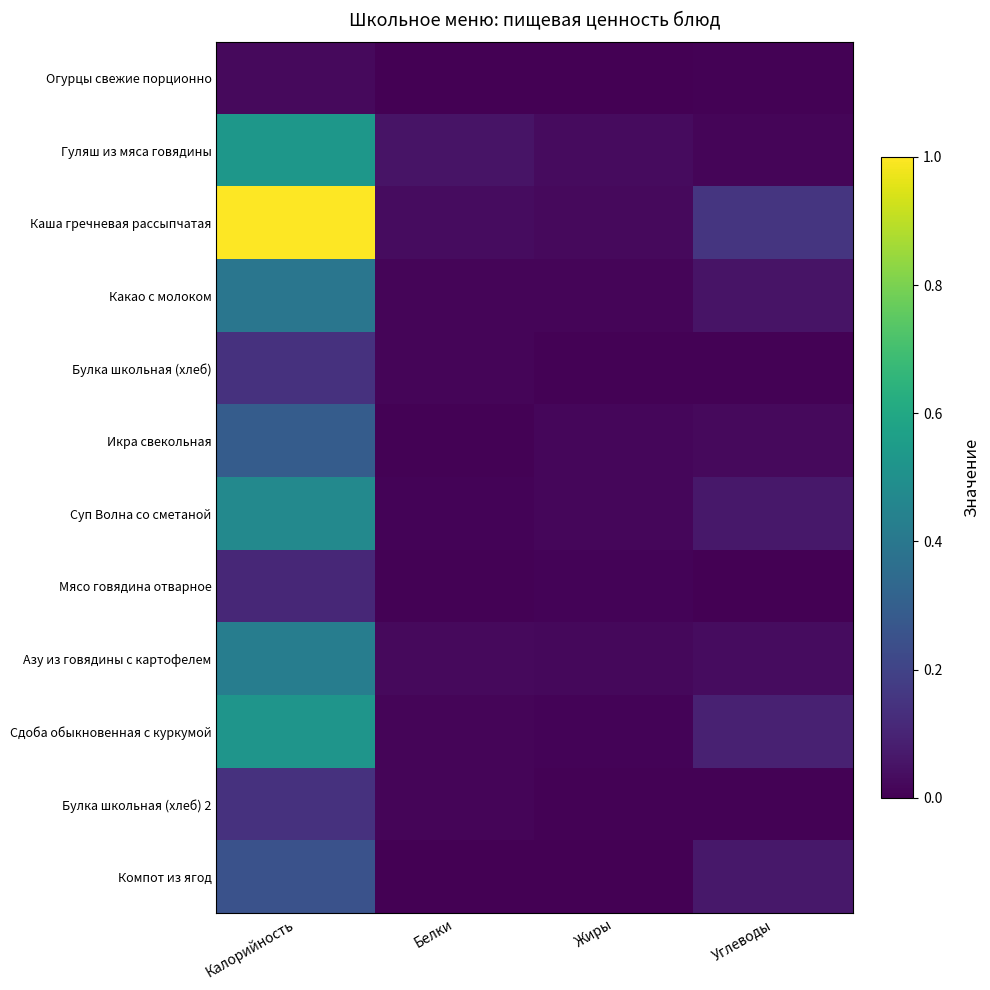

What is the total value across all series at Жиры?

50.0